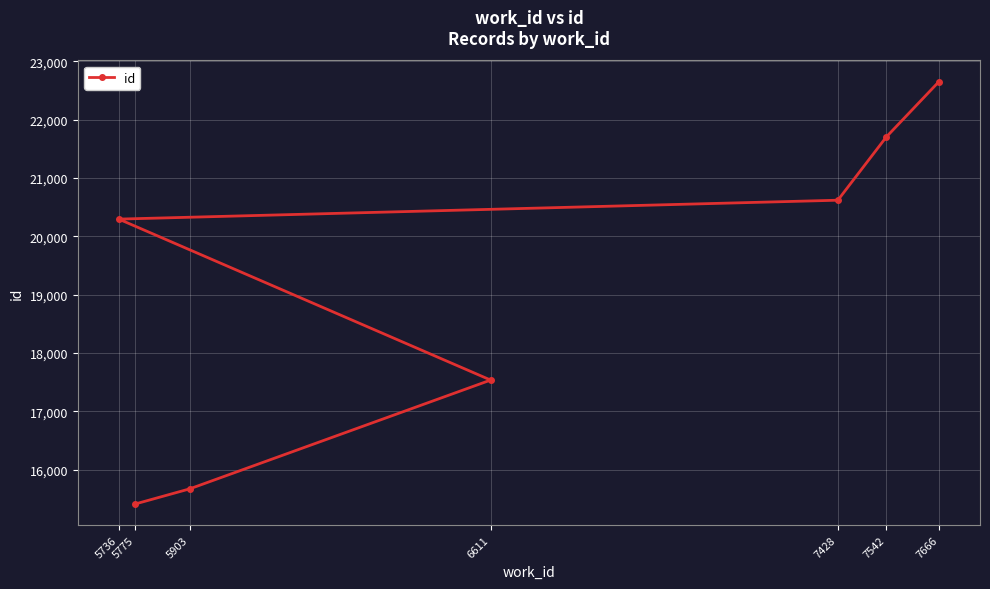

True or false: the data shows 17535 at 6611.

True